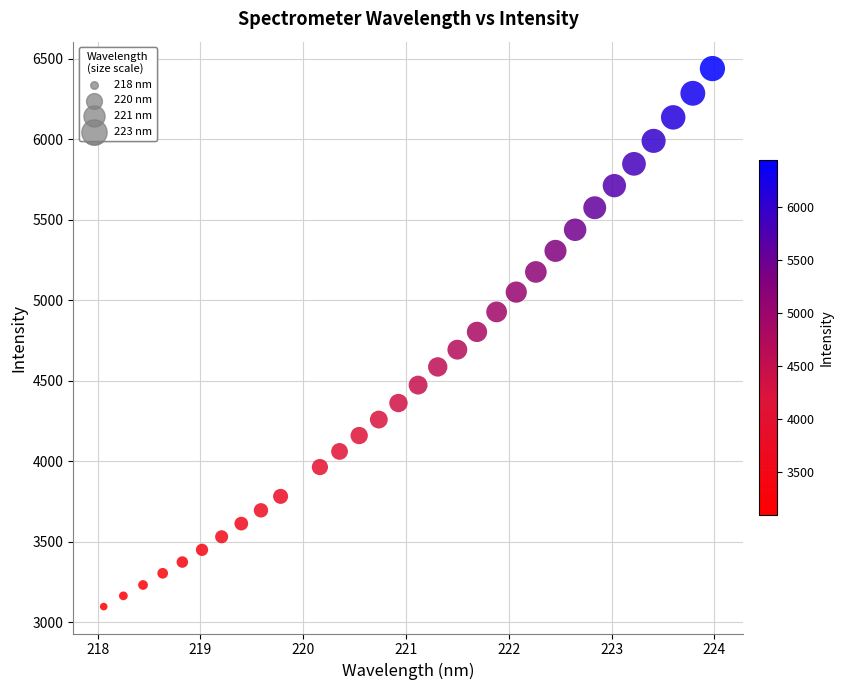

What is the range of X values (max minus min)?

5.9